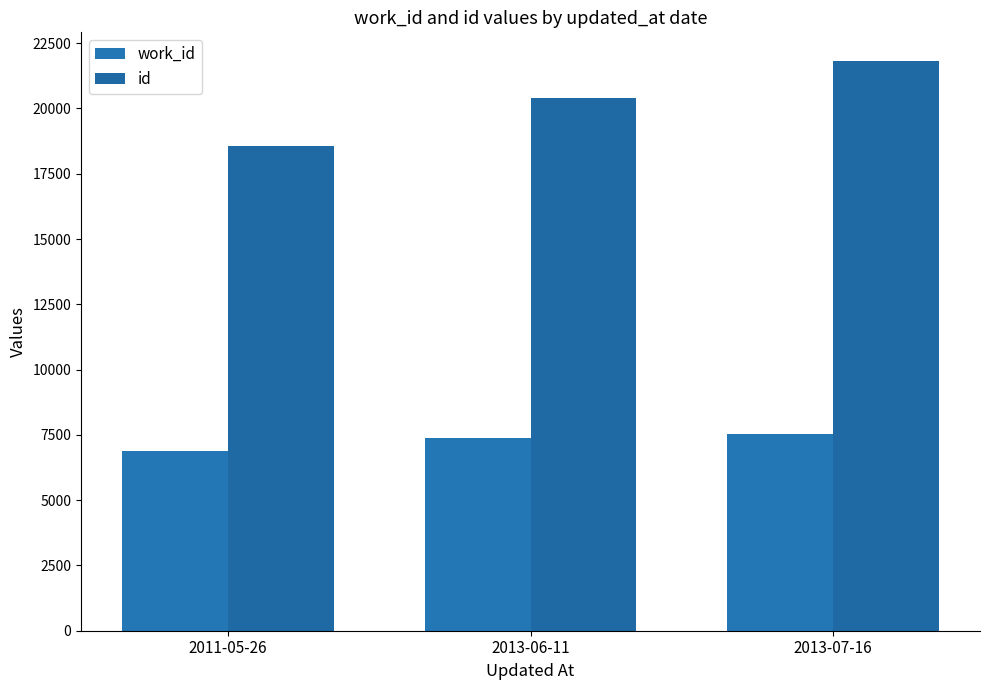

Reading right to left, list all the values displayed in this chart.

work_id: 2013-07-16=7547	2013-06-11=7399	2011-05-26=6900
id: 2013-07-16=21823	2013-06-11=20396	2011-05-26=18546